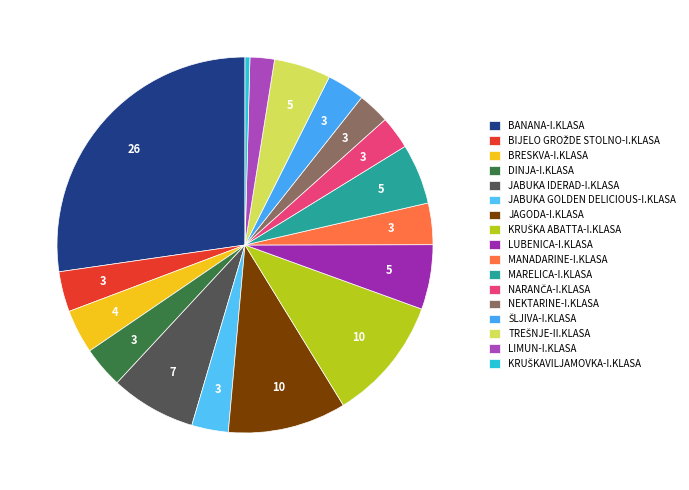

To the nearest percent, what percentage of the pie is MARELICA-I.KLASA?

5%